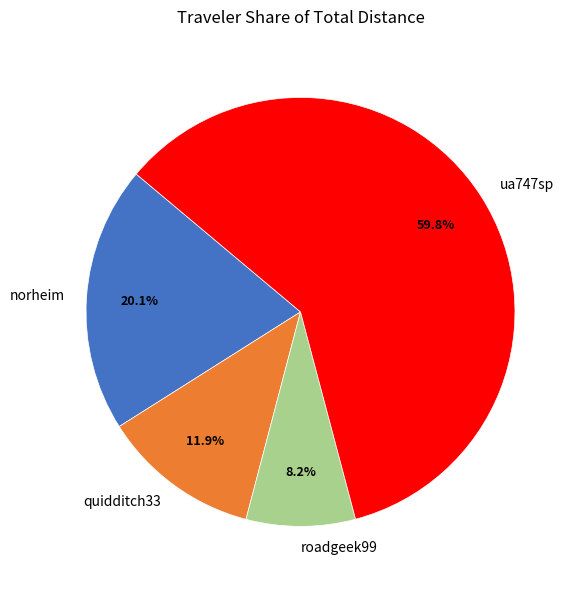

Is it true that ua747sp is 68% of the pie?

False